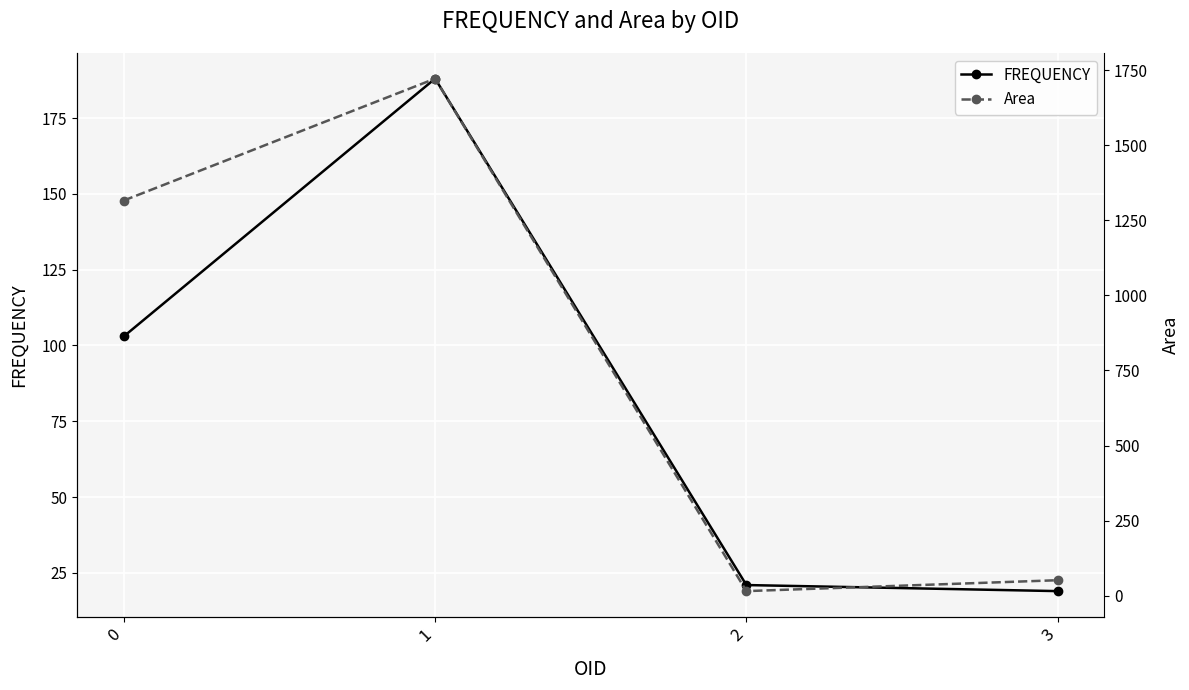

What is the value of the FREQUENCY point at the 3rd from the left?

21